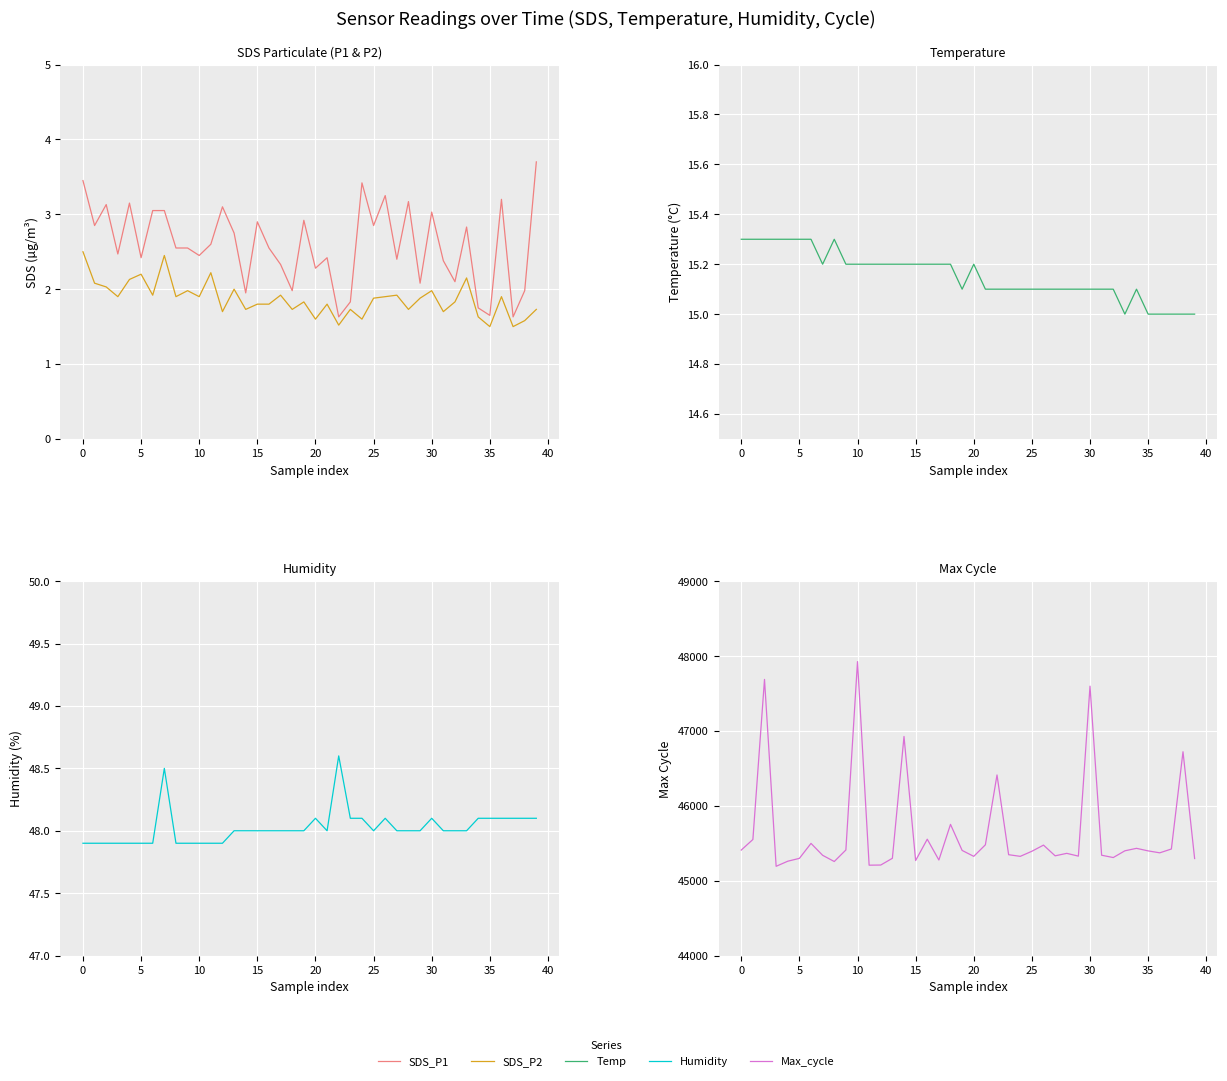

What value does the SDS_P2 series have at 5?

2.0